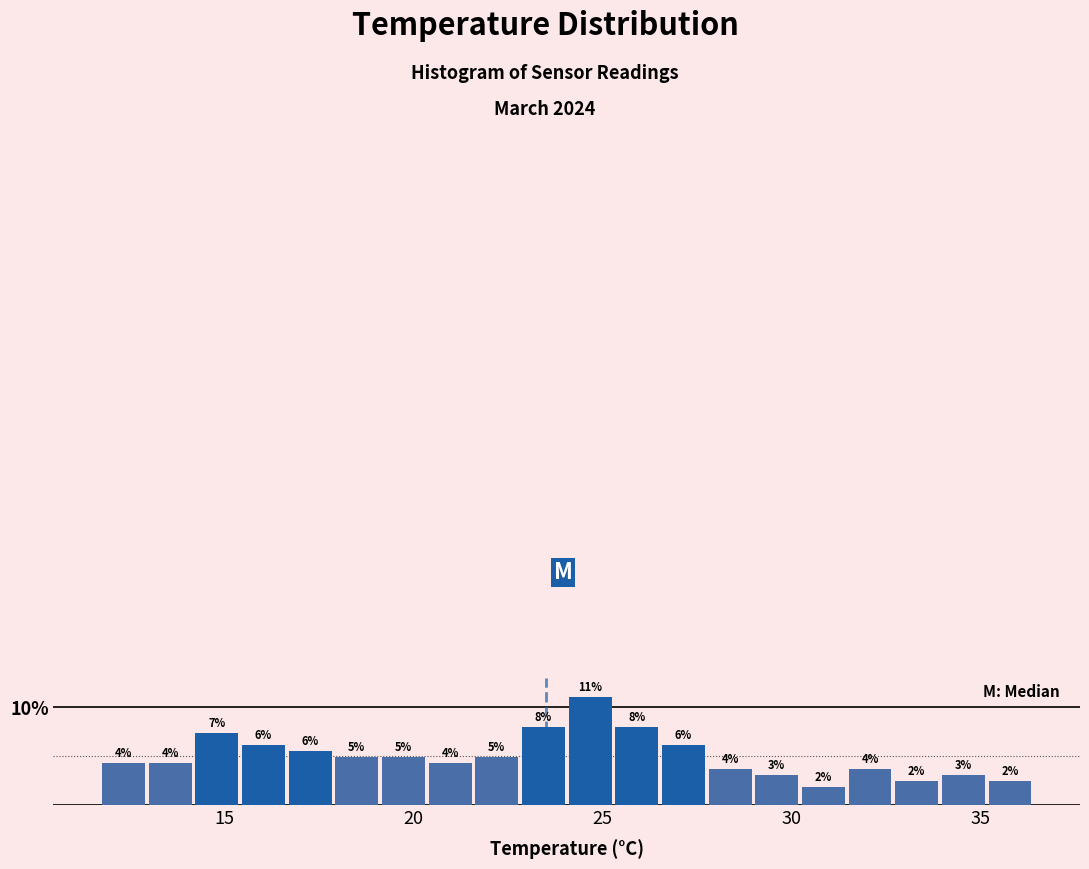

Read against the x-axis, roughly where is the centre of the tallest bar?

24.5